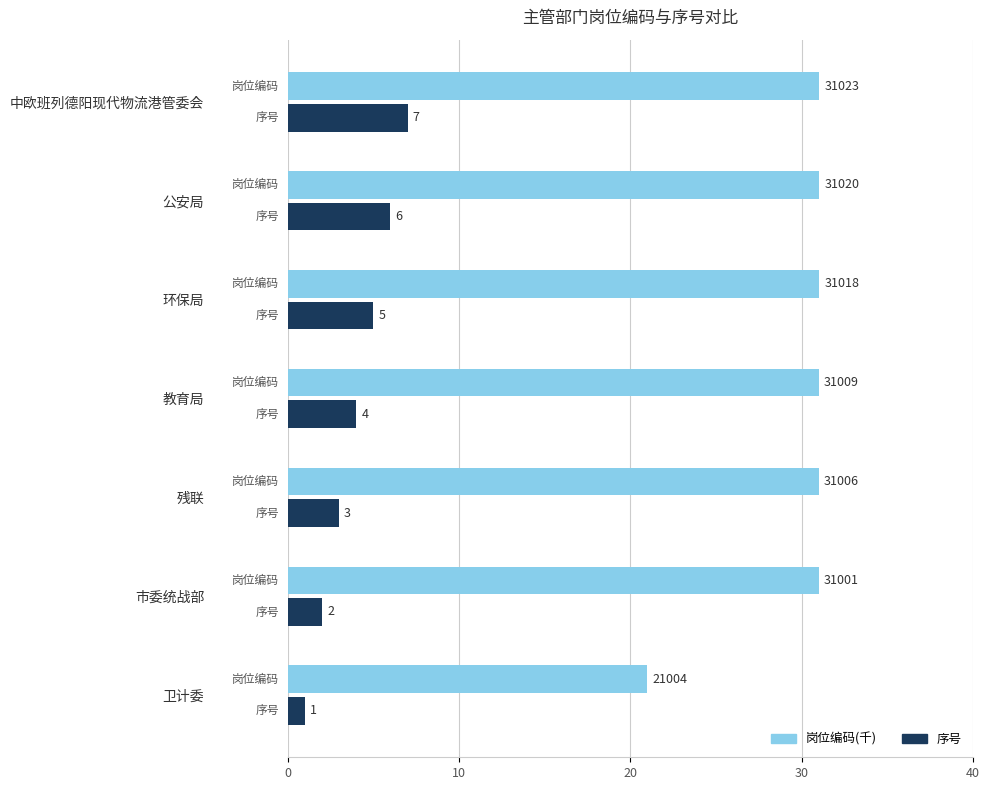

At which label is 序号 closest to 4?

教育局